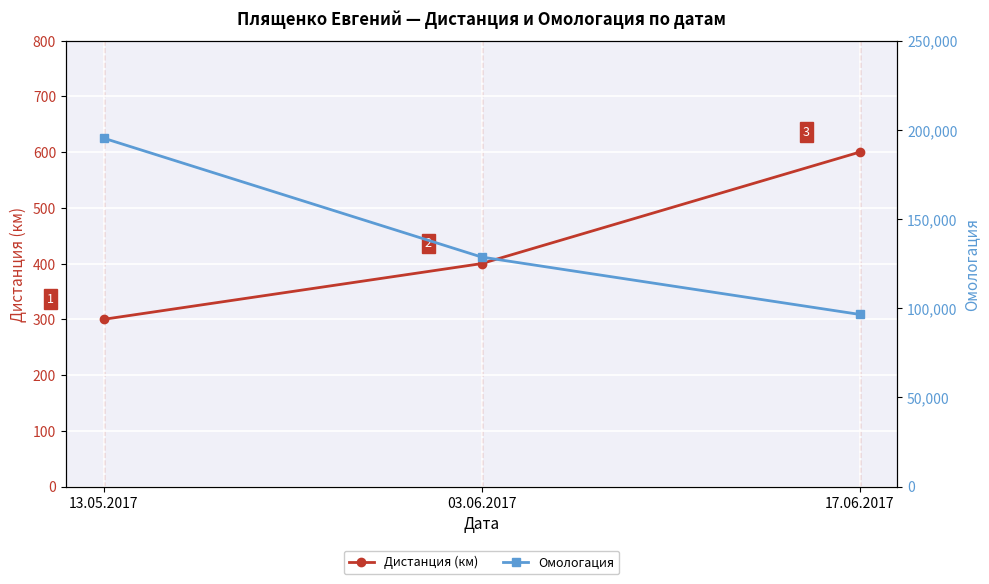

What are all the series names shown in the legend?

Дистанция (км), Омологация